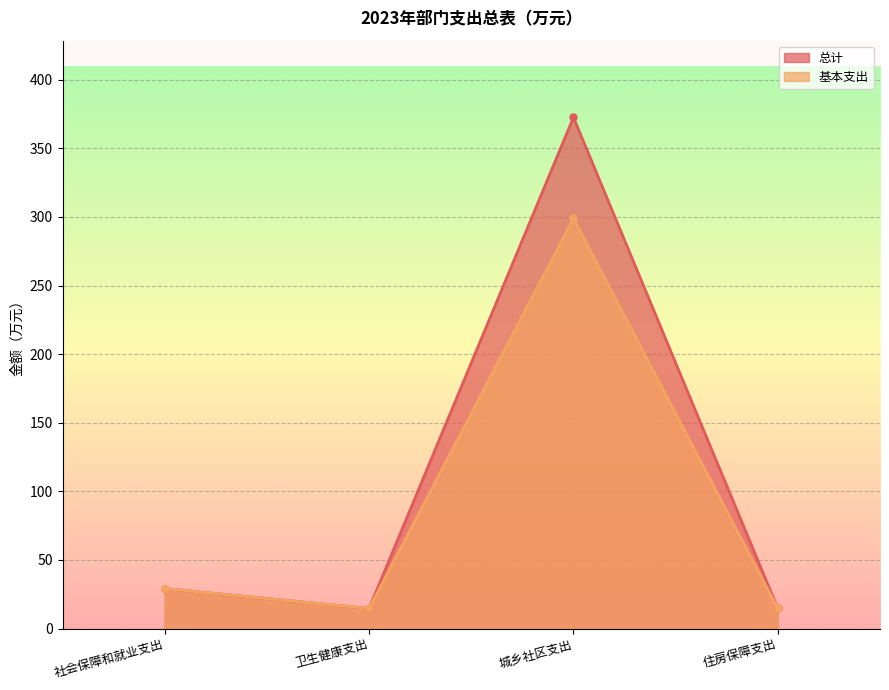

What is the difference between the maximum and minimum values in the 总计 series?

357.9